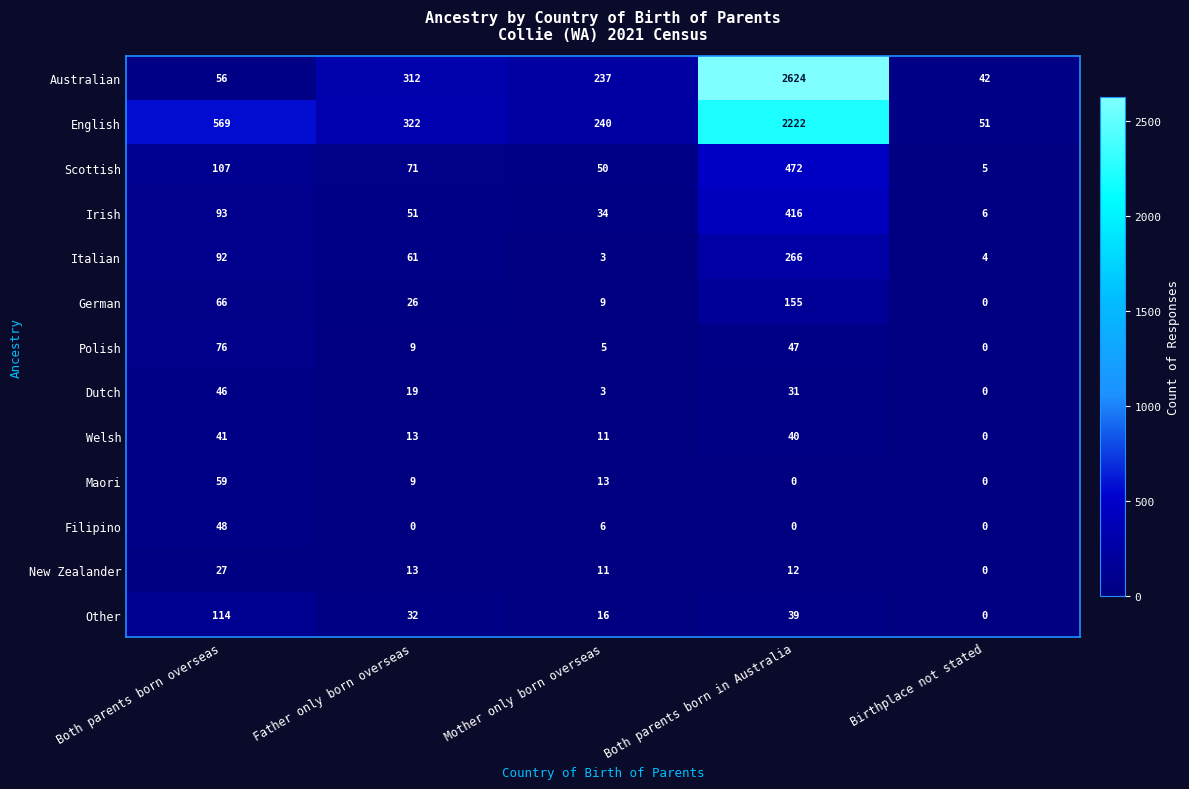

The Welsh series shows 5 at Mother only born overseas. True or false?

False